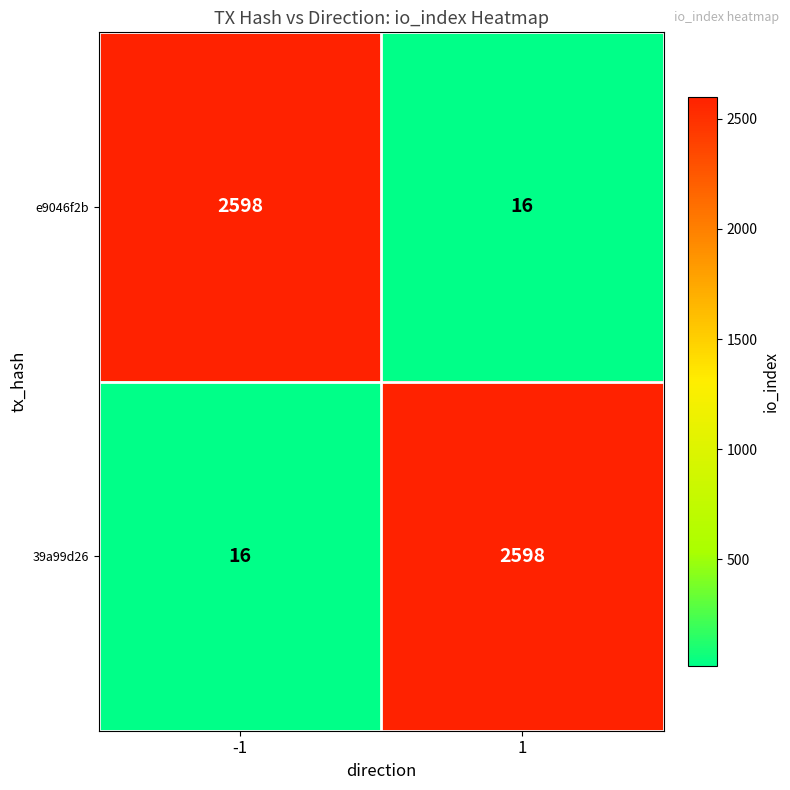

What is the smallest value displayed?

16